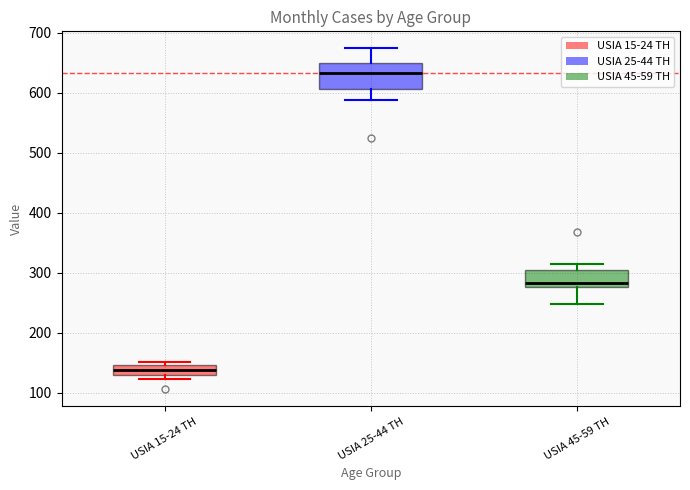

Which box's median line is the highest?

USIA 25-44 TH